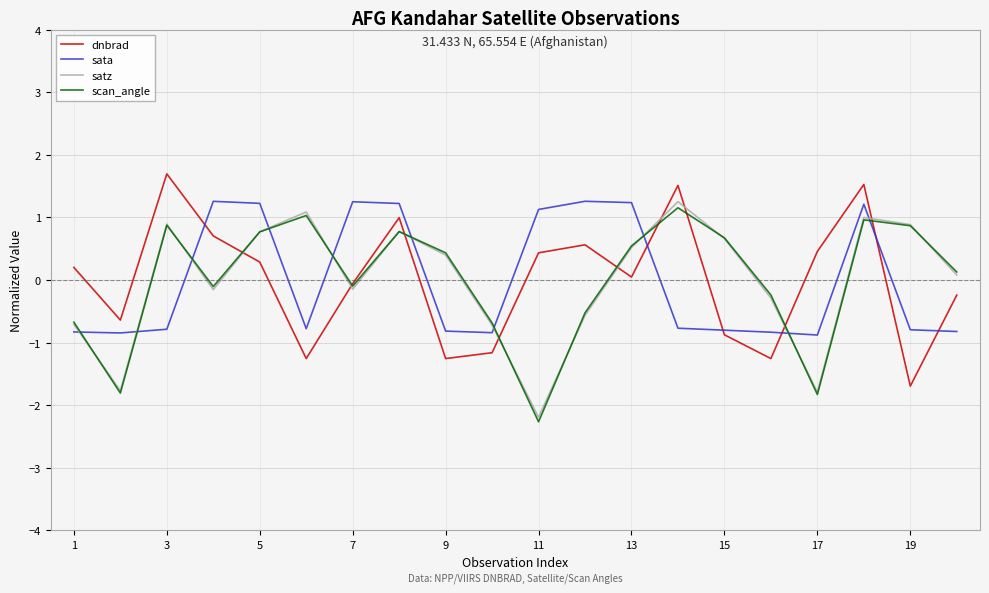

How many intersections are there between dnbrad and satz?

9